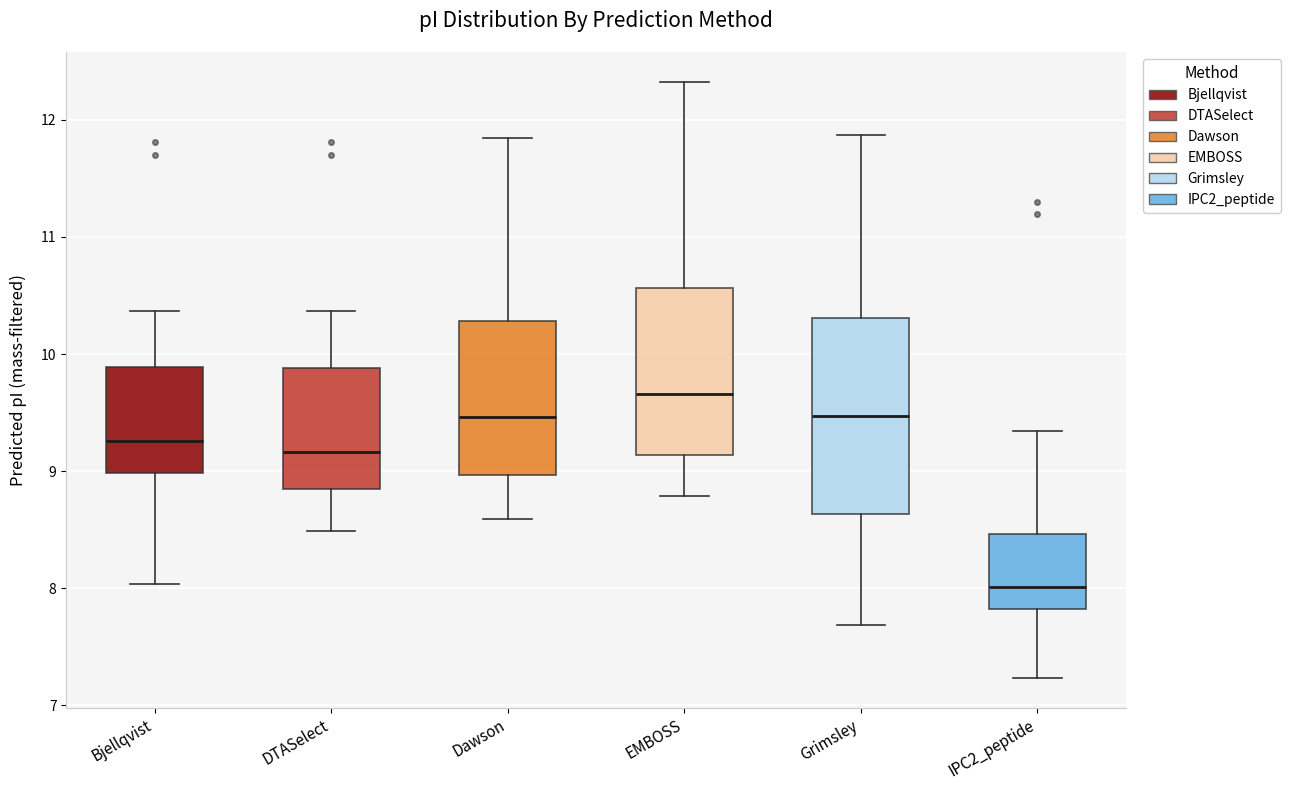

Reading left to right, transcribe this box plot: for each box, give where its median line is, the range the box spans, and where its two whiskers end, as read against the y-axis. The values are not printed on the chart, so give them approximately, as read against the axis.

Bjellqvist: median 9.3, box 9.0 to 9.9, whiskers 8.0 to 10.4
DTASelect: median 9.2, box 8.8 to 9.9, whiskers 8.5 to 10.4
Dawson: median 9.5, box 9.0 to 10.3, whiskers 8.6 to 11.8
EMBOSS: median 9.7, box 9.1 to 10.6, whiskers 8.8 to 12.3
Grimsley: median 9.5, box 8.6 to 10.3, whiskers 7.7 to 11.9
IPC2_peptide: median 8.0, box 7.8 to 8.5, whiskers 7.2 to 9.3